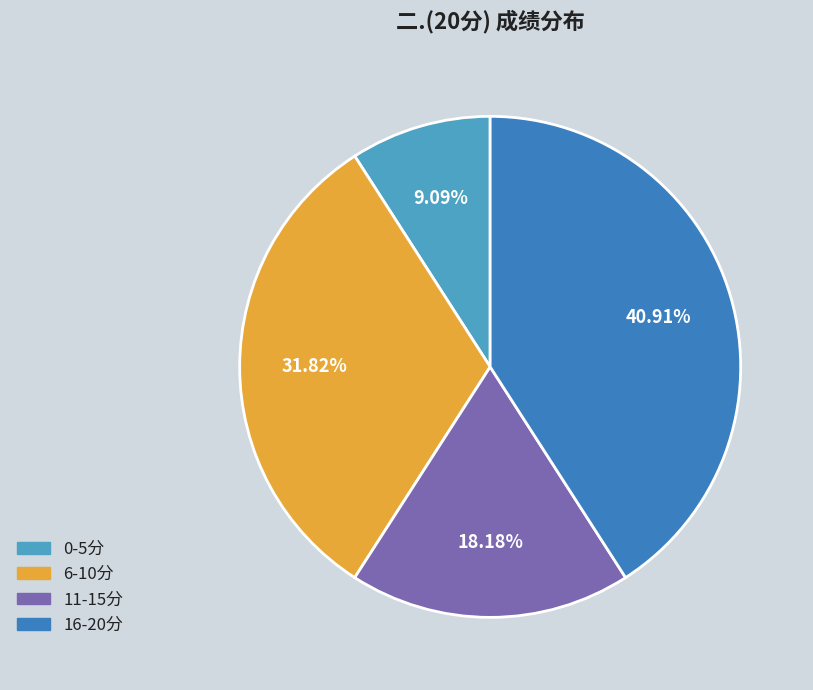

Is there a majority slice in this chart?

No